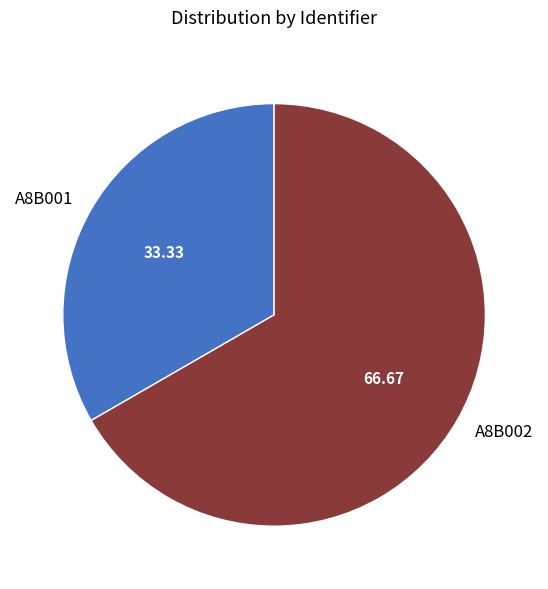

What is the majority slice?

A8B002